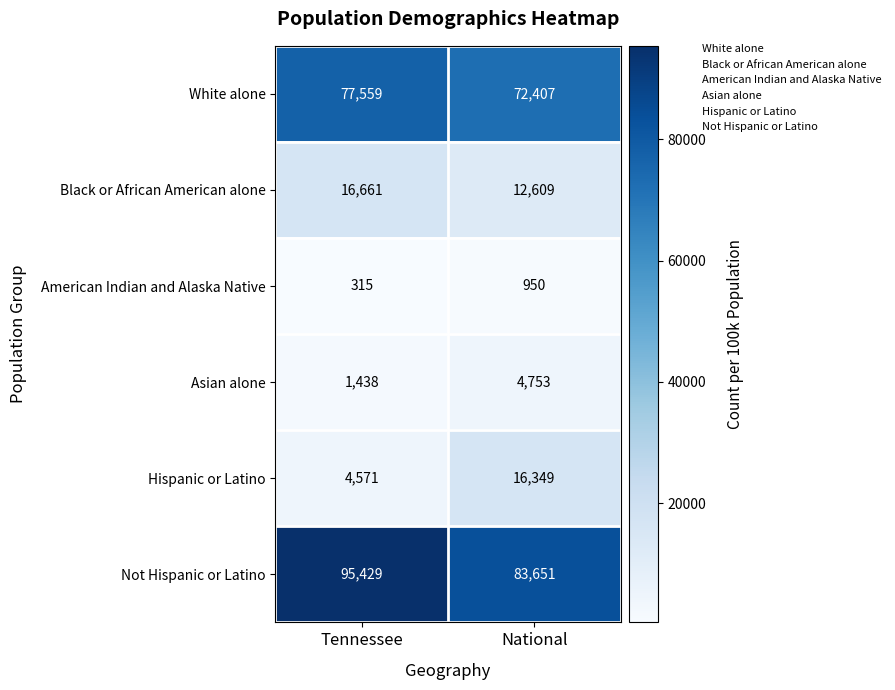

Is it true that Hispanic or Latino equals 4571 at Tennessee?

True